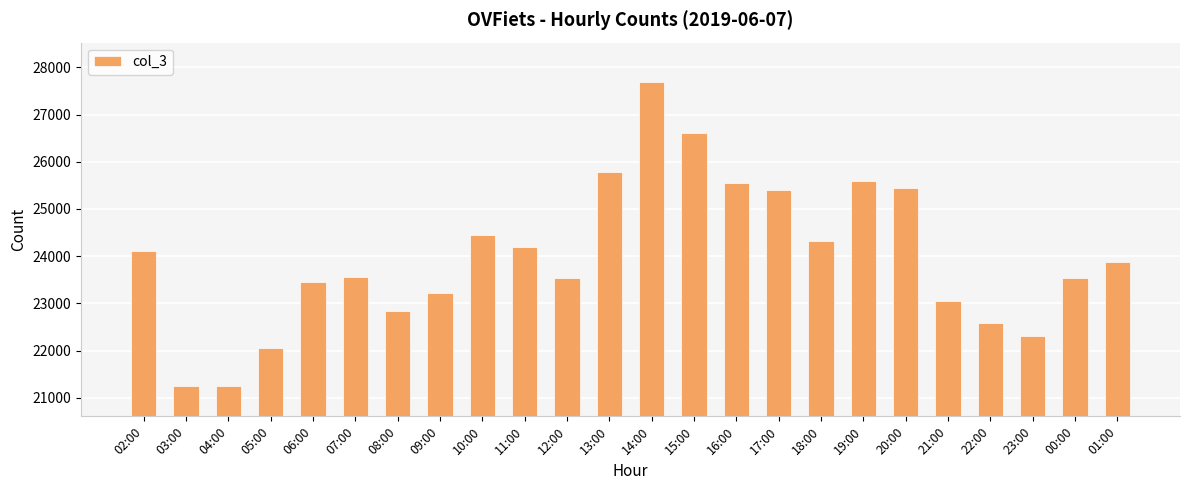

What is the minimum value shown in the chart?

21242